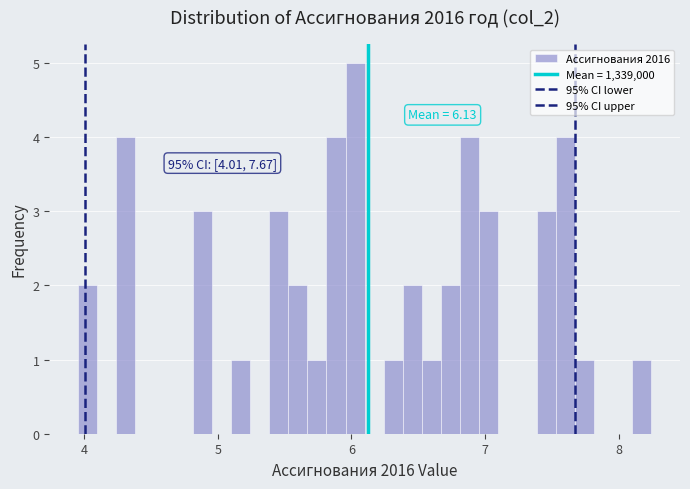

Read against the x-axis, roughly where is the centre of the tallest bar?

6.0